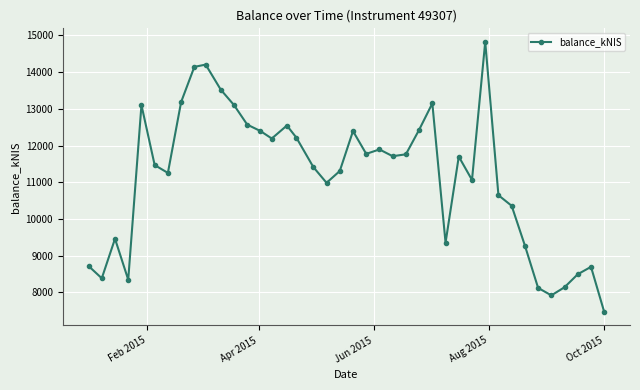

How many lines are shown in the chart?

1